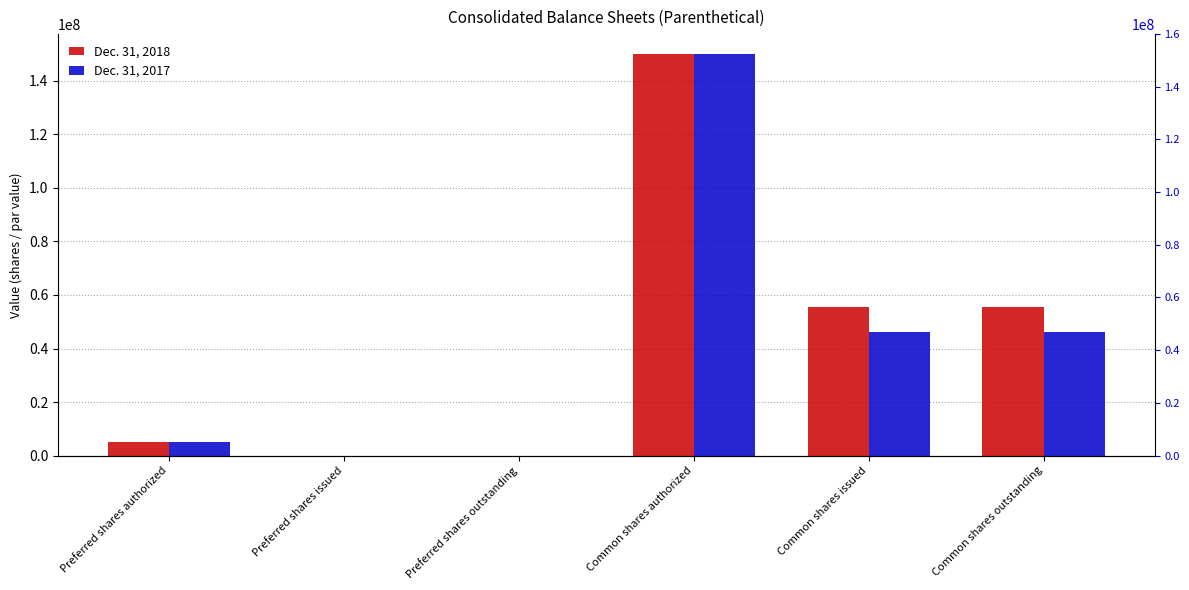

What position from the left is Common shares authorized?

4